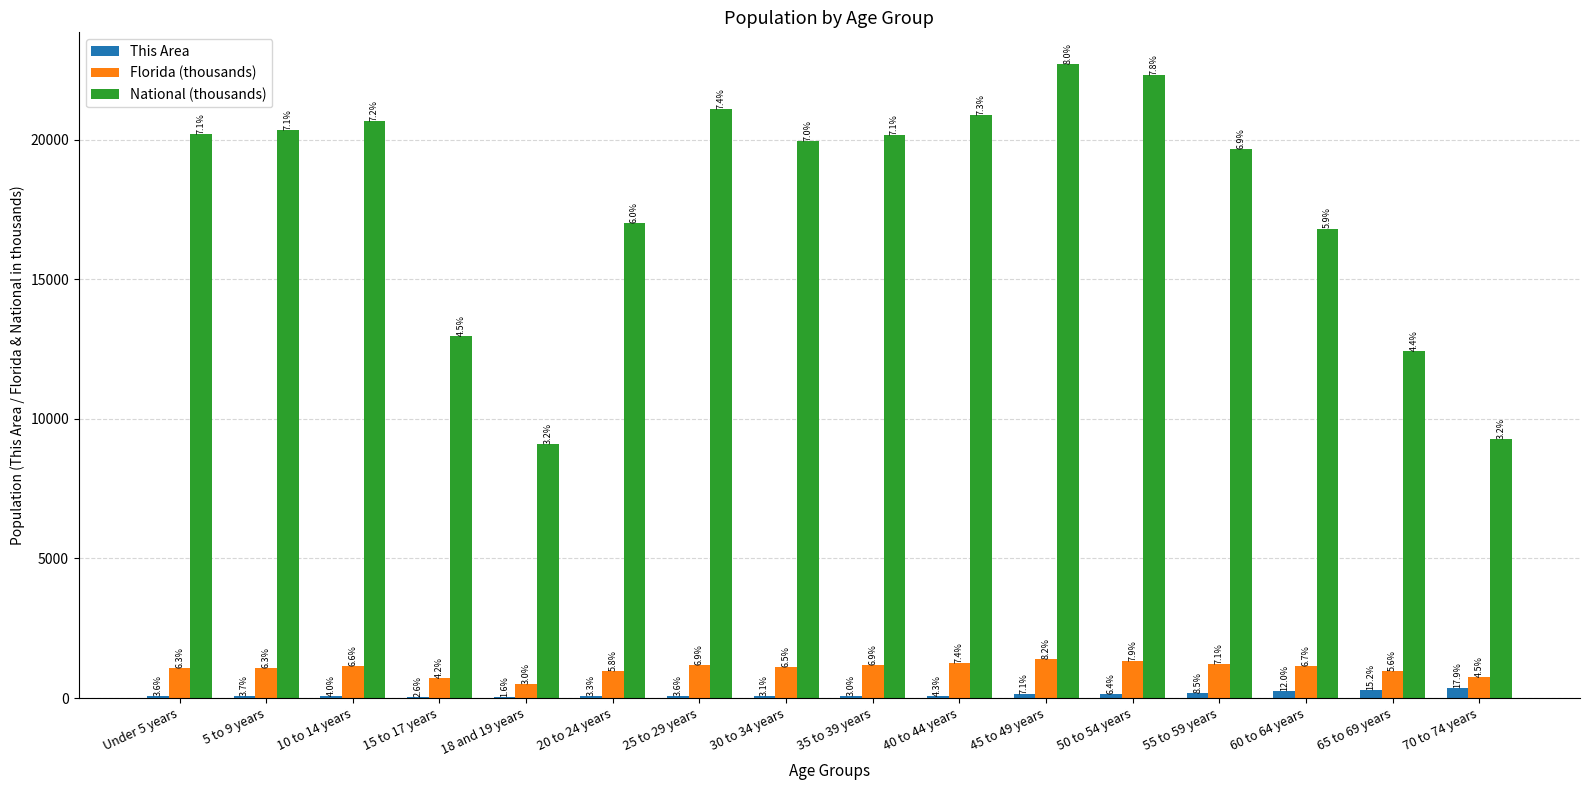

Are the bars grouped side by side (vs. stacked)?

Yes